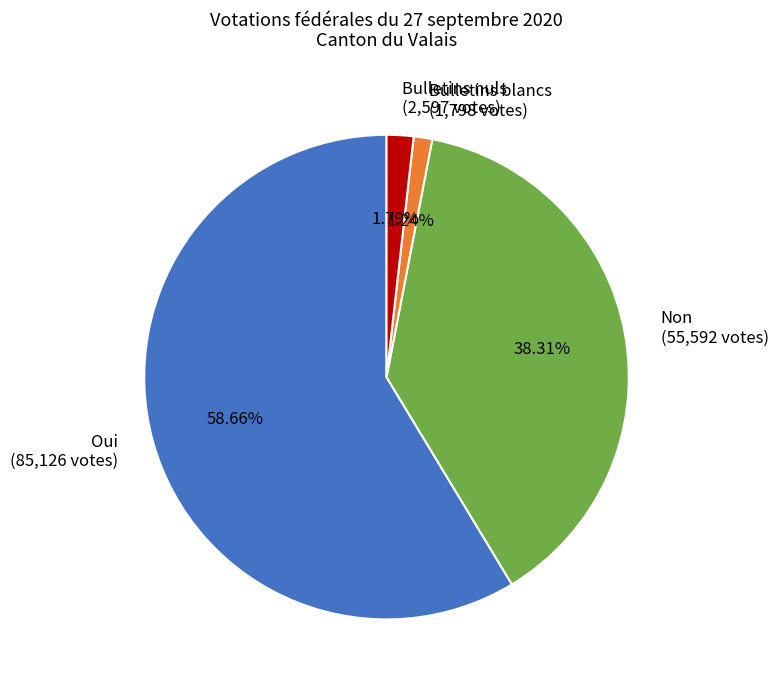

The Bulletins blancs slice represents 1% of the pie. True or false?

True